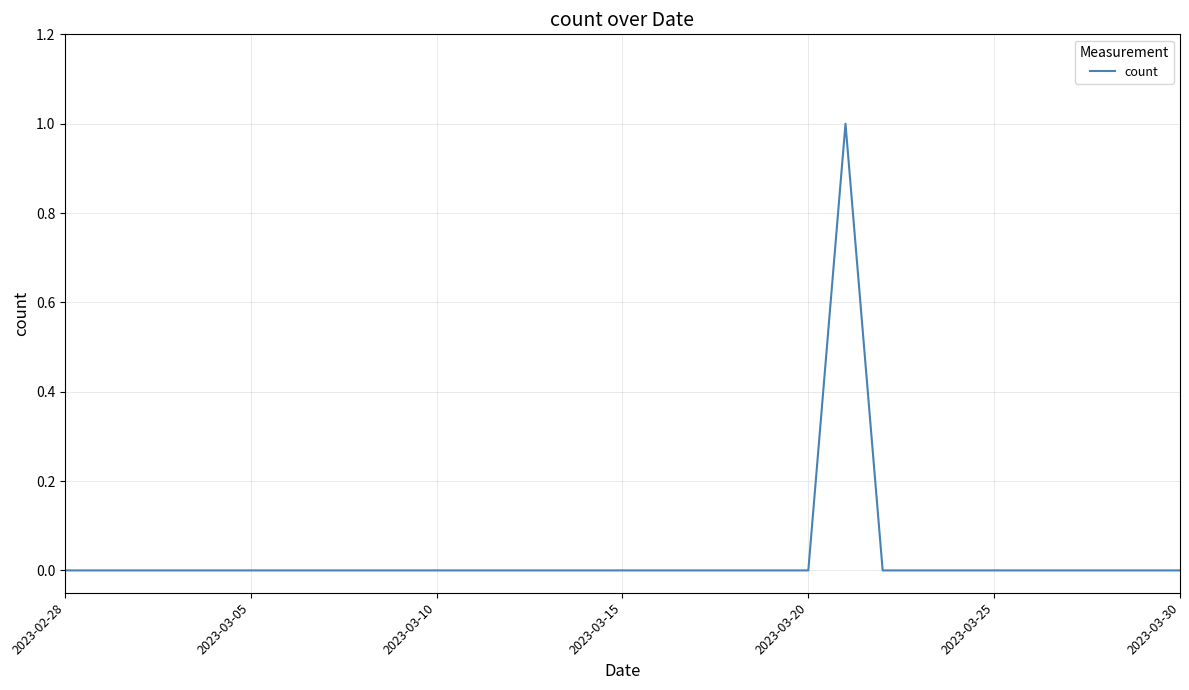

How many lines are shown in the chart?

1